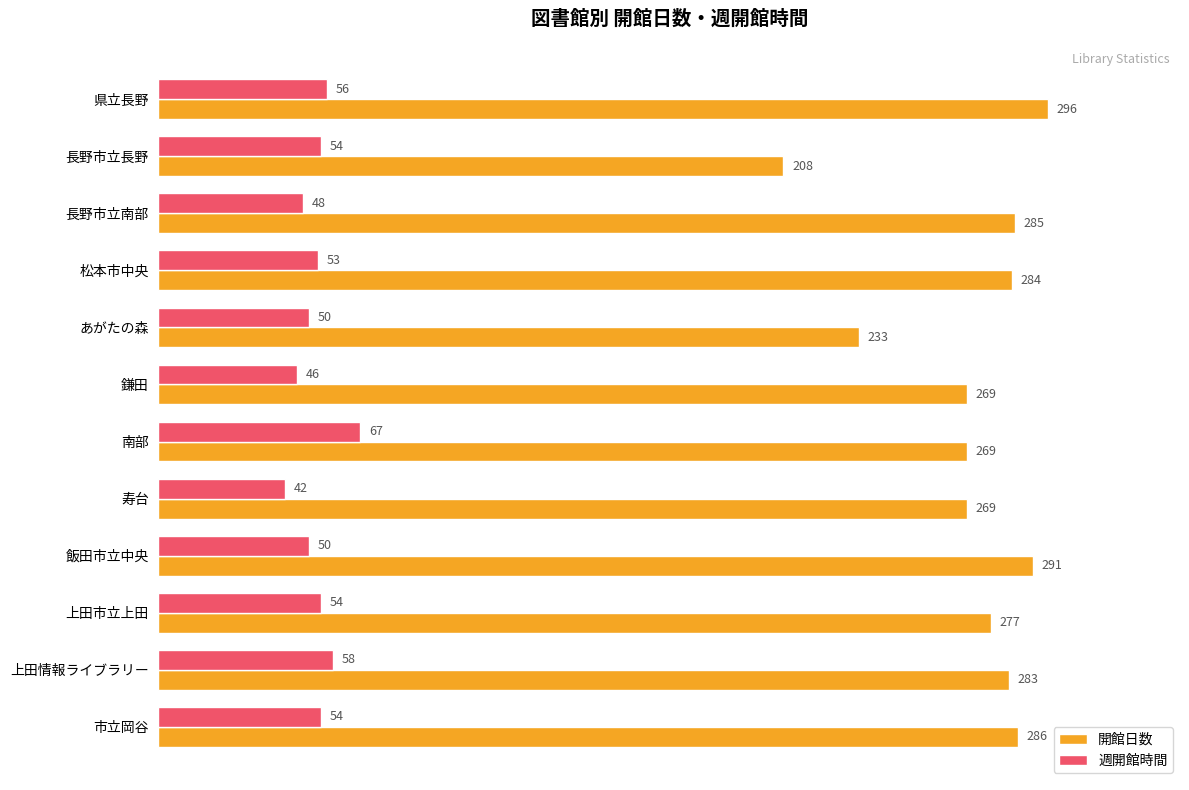

Which series has the largest range (max minus min)?

開館日数